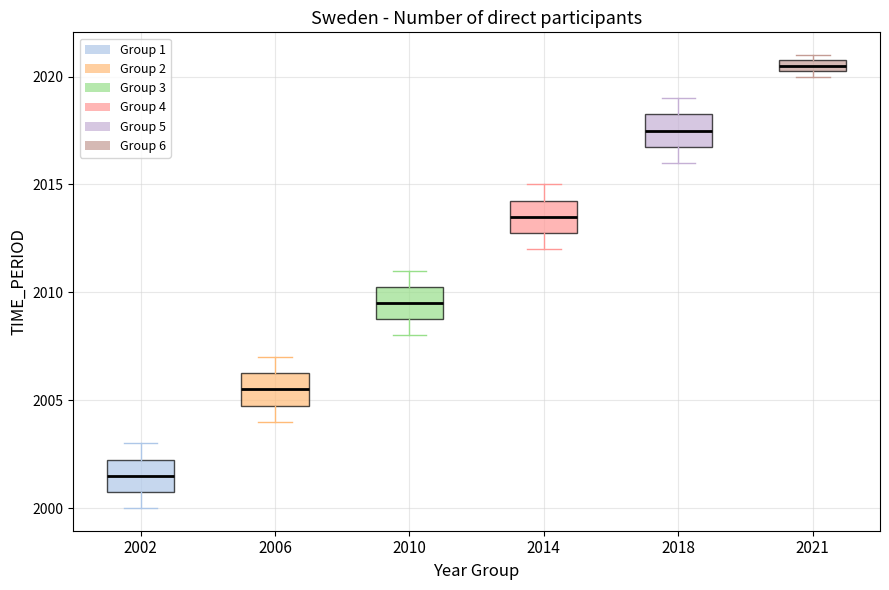

Which box has the highest median line?

2021